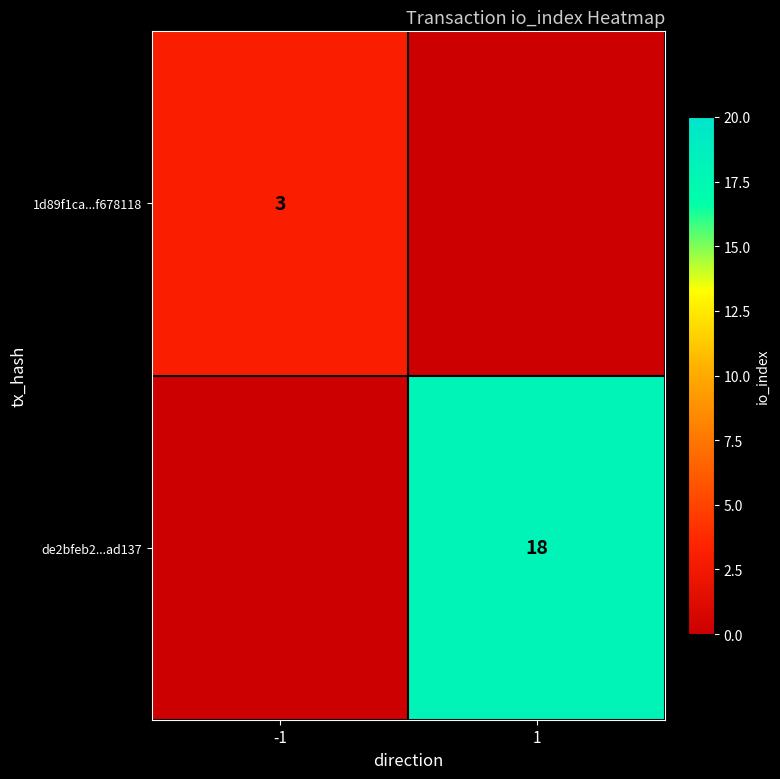

At how many categories does at least one series exceed 8?

1